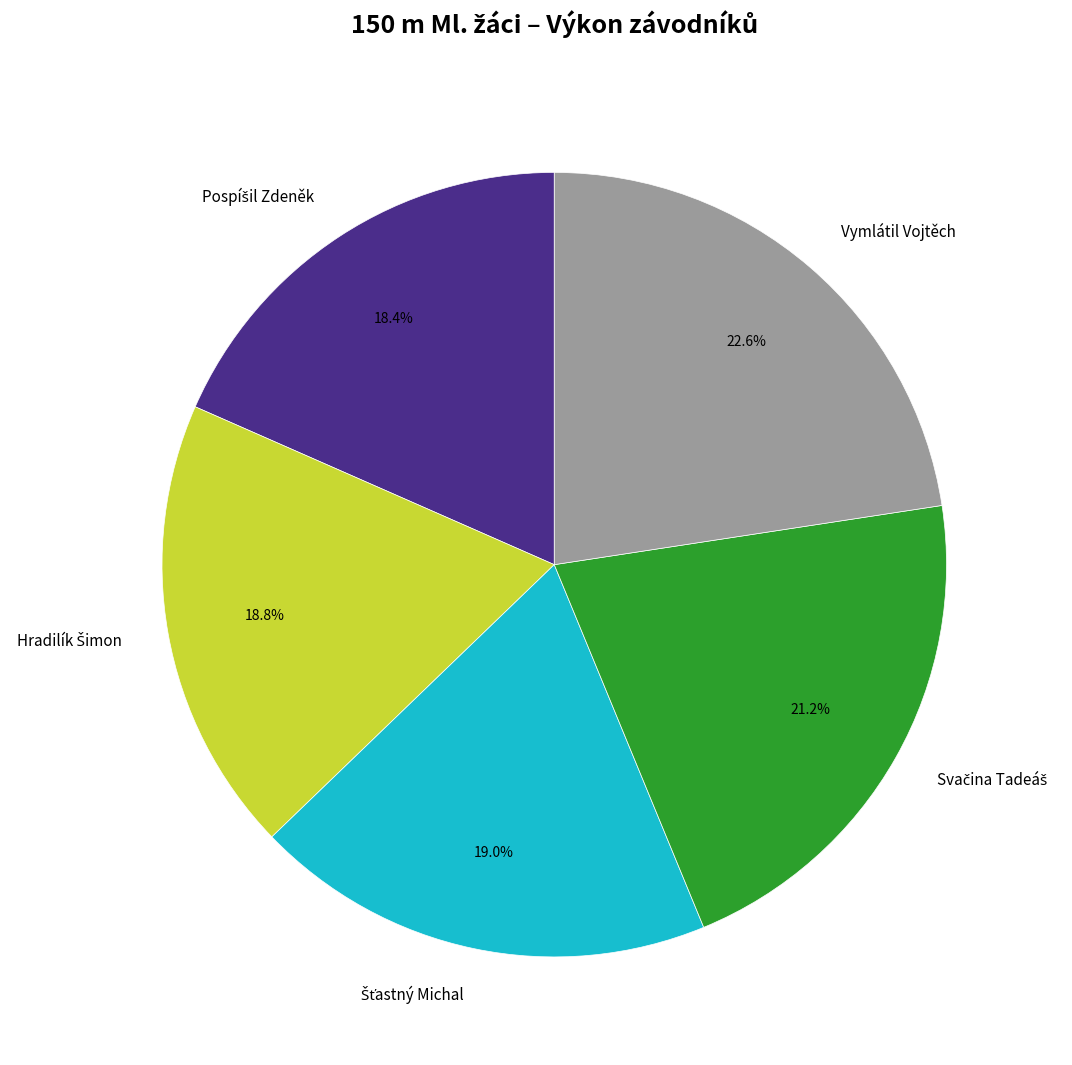

How many slices are in this pie chart?

5